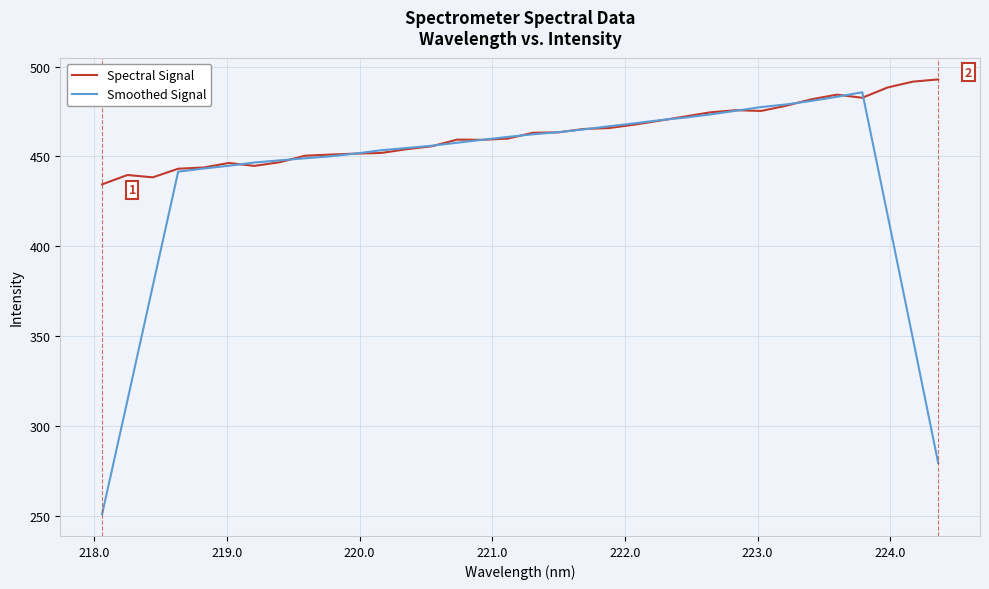

Rank the series by their average value, from highest to lowest.

Spectral Signal, Smoothed Signal